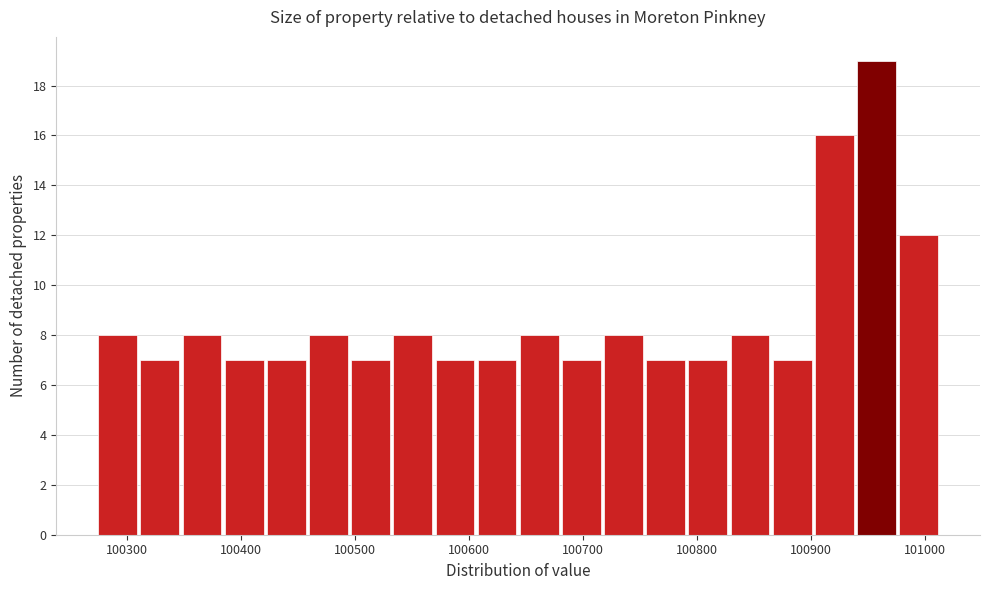

Around what value on the x-axis is the tallest bar? Give the approximate position of its centre, as read against the axis.

100960